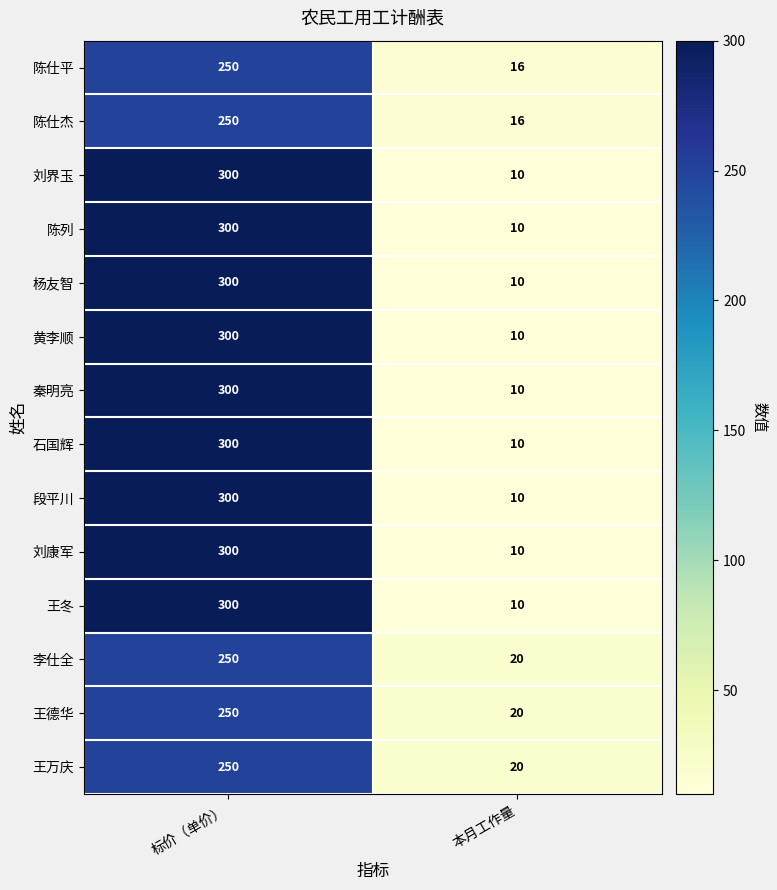

Which category has the lowest value across all series?

本月工作量